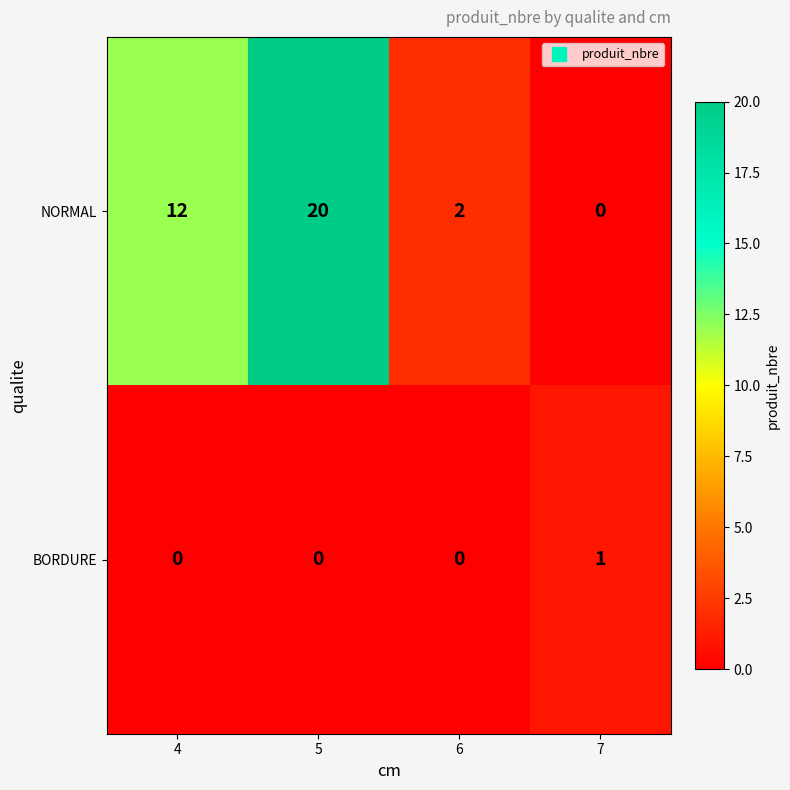

The NORMAL series shows 18 at 4. True or false?

False